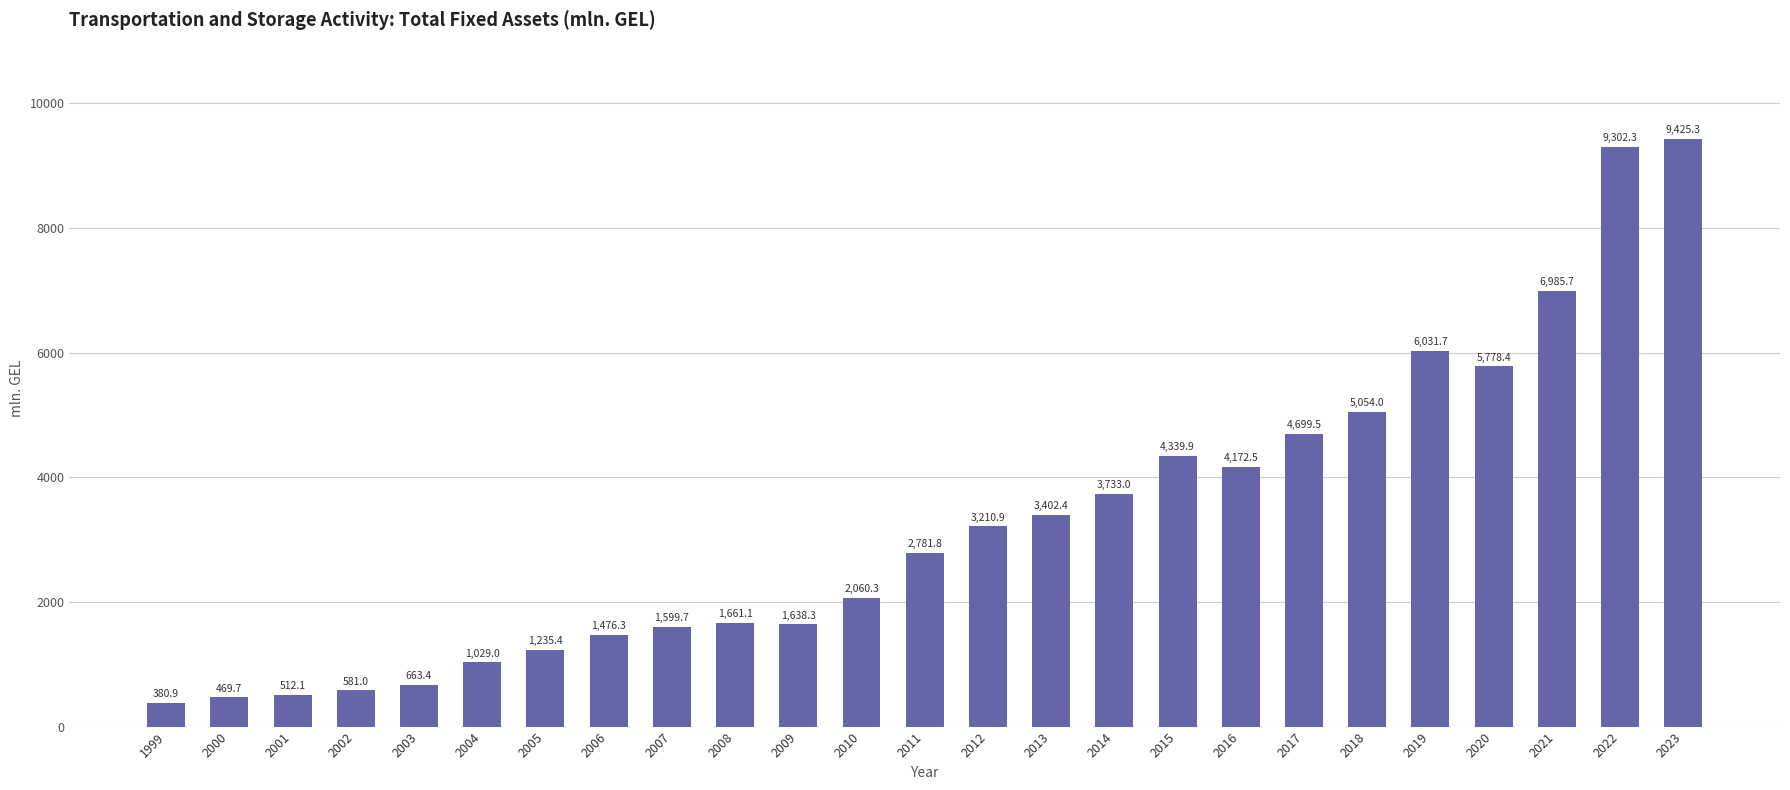

What is the value of the 18th bar from the left?

4172.5